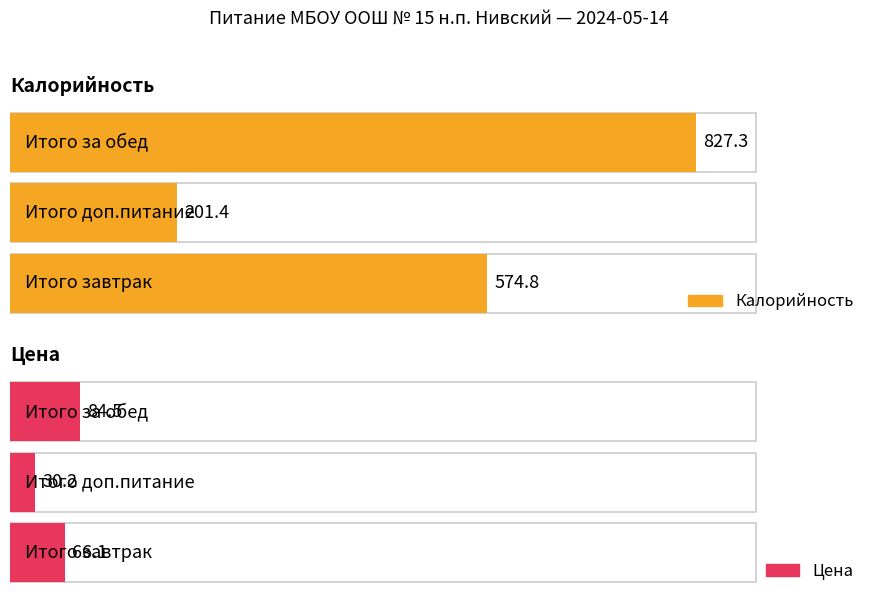

What is the difference between the Калорийность values at 2 and 0?

252.5